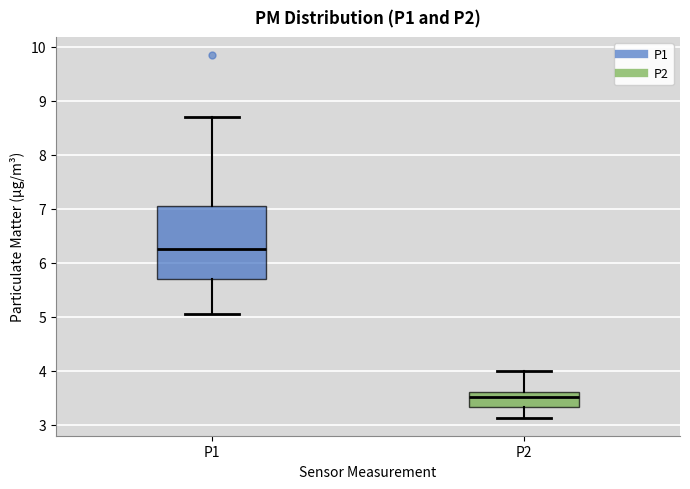

Where does the median line of the box for P2 sit on the y-axis? The values are not printed on the chart, so give them approximately, as read against the axis.

3.5